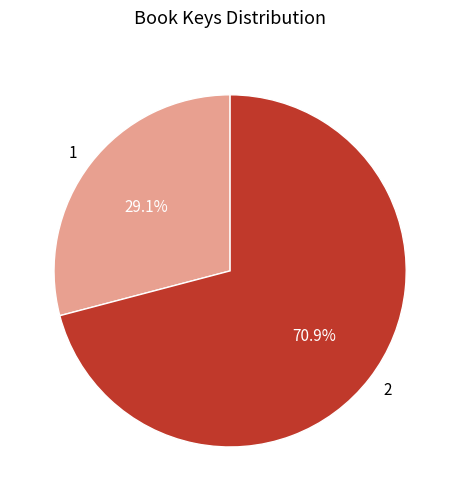

Which slice is the smallest?

1